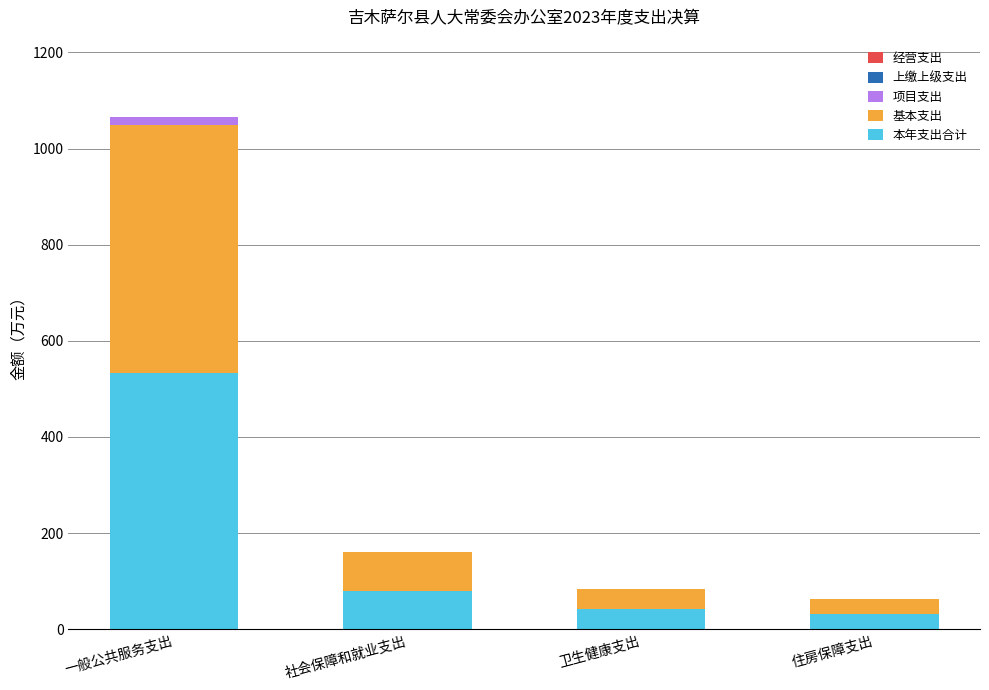

At which category is the sum across all series the highest?

一般公共服务支出